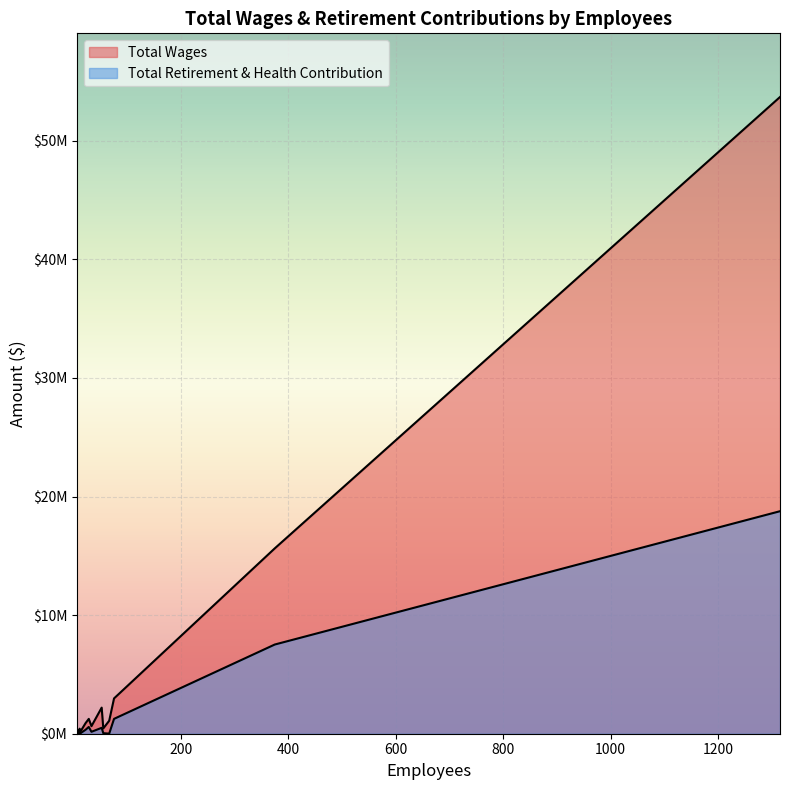

In Total Retirement & Health Contribution, how many points are lower than both neighbors (excluding endpoints)?

4